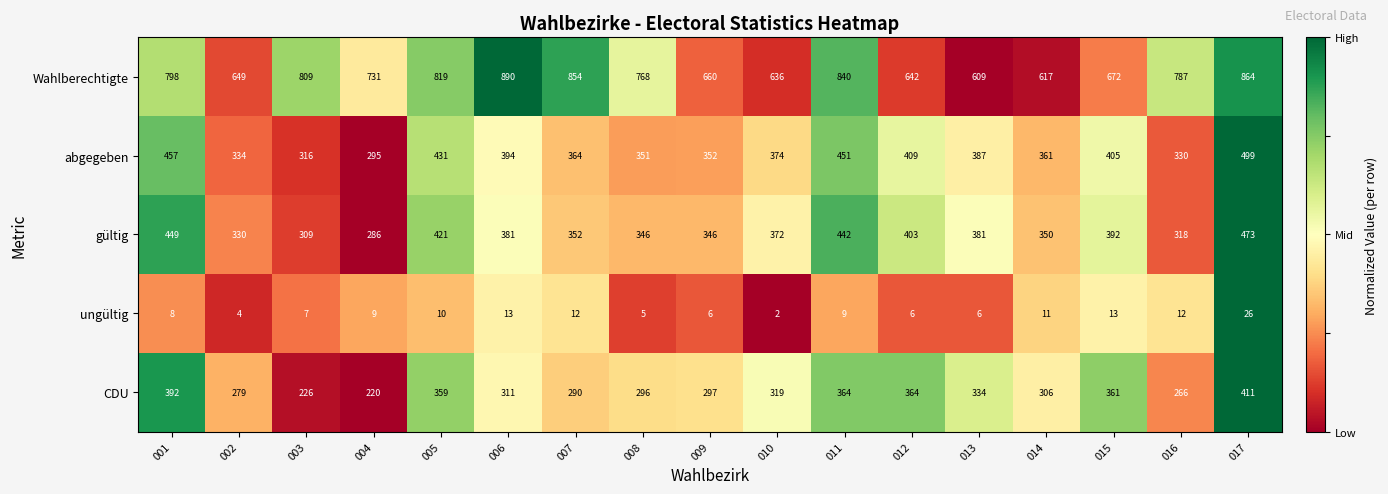

List the series in order of their peak value, lowest first.

ungültig, CDU, gültig, abgegeben, Wahlberechtigte